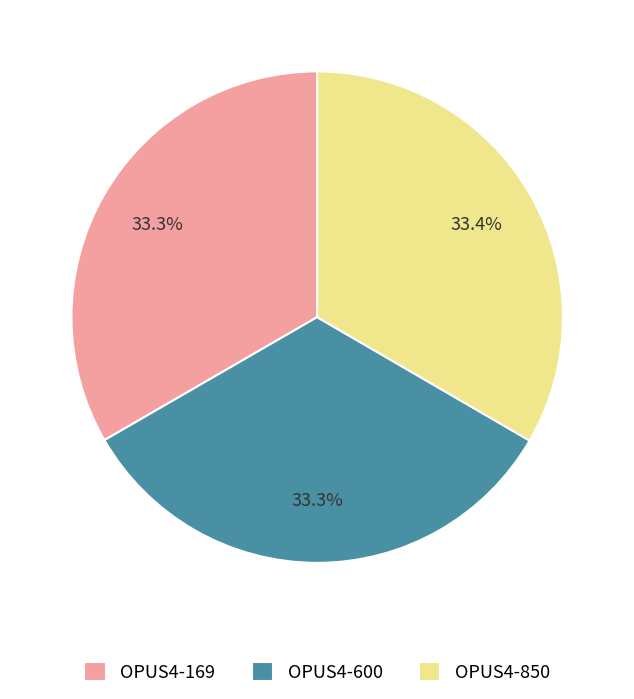

To the nearest percent, what percentage of the pie is OPUS4-600?

33%